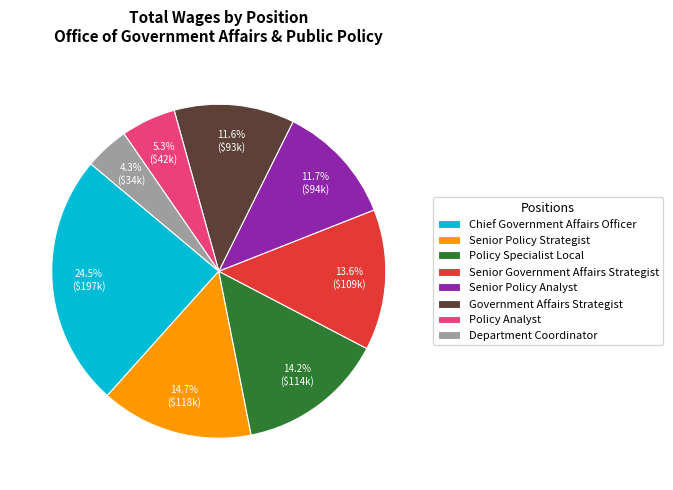

What is the ratio of the value at Chief Government Affairs Officer to the value at Senior Policy Analyst?

2.1